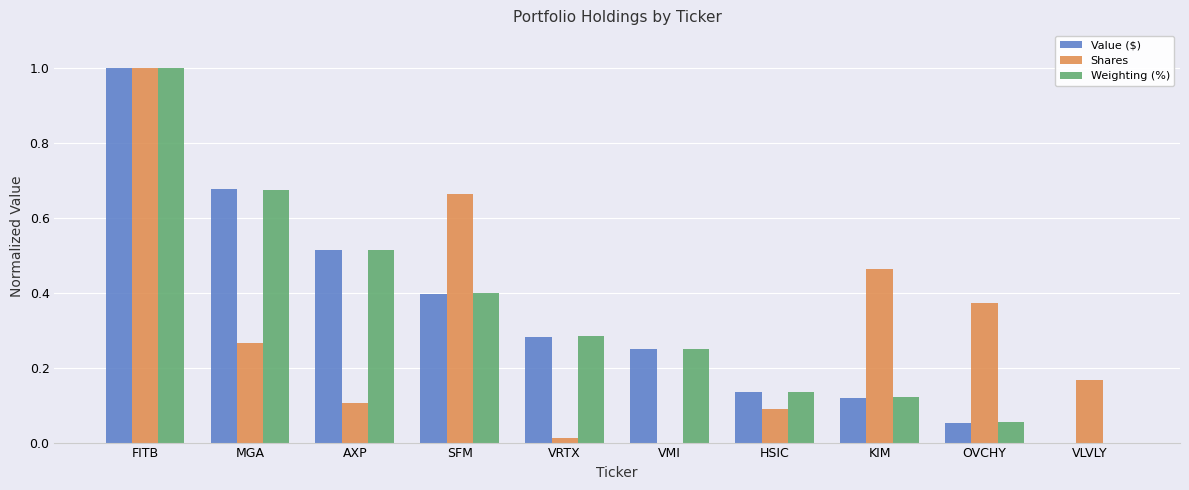

Is it true that Value ($) equals 0.4 at FITB?

False